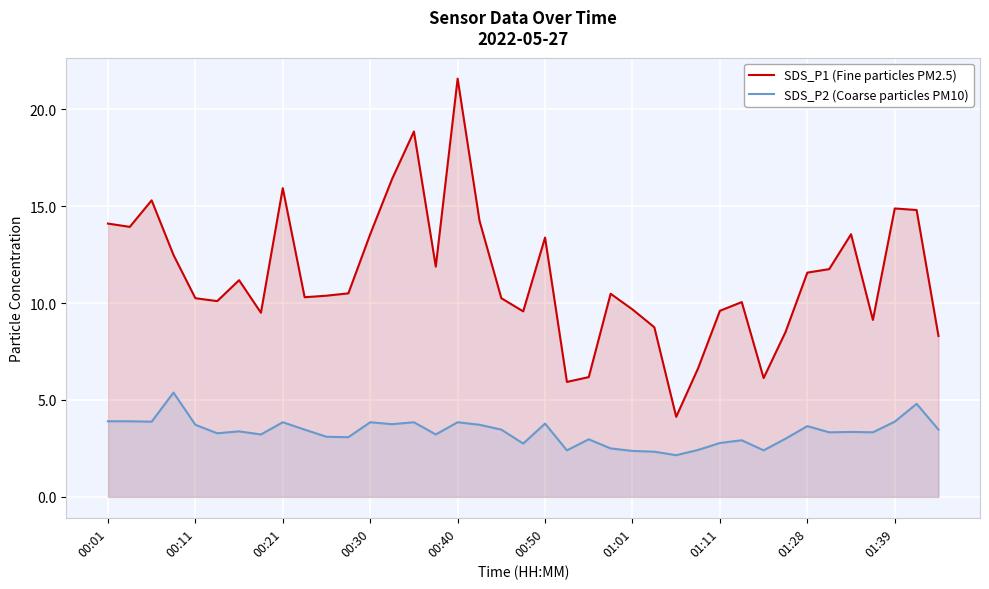

What is the average value of the SDS_P2 (Coarse particles PM10) series?

3.3